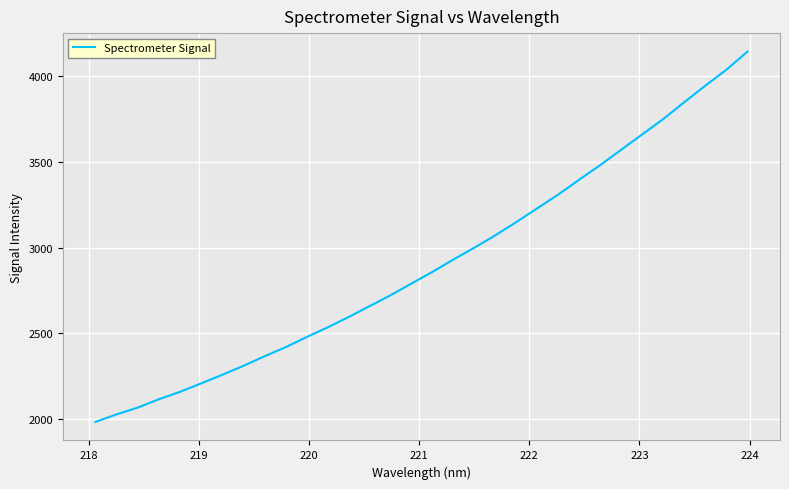

What is the greatest value displayed?

4143.5